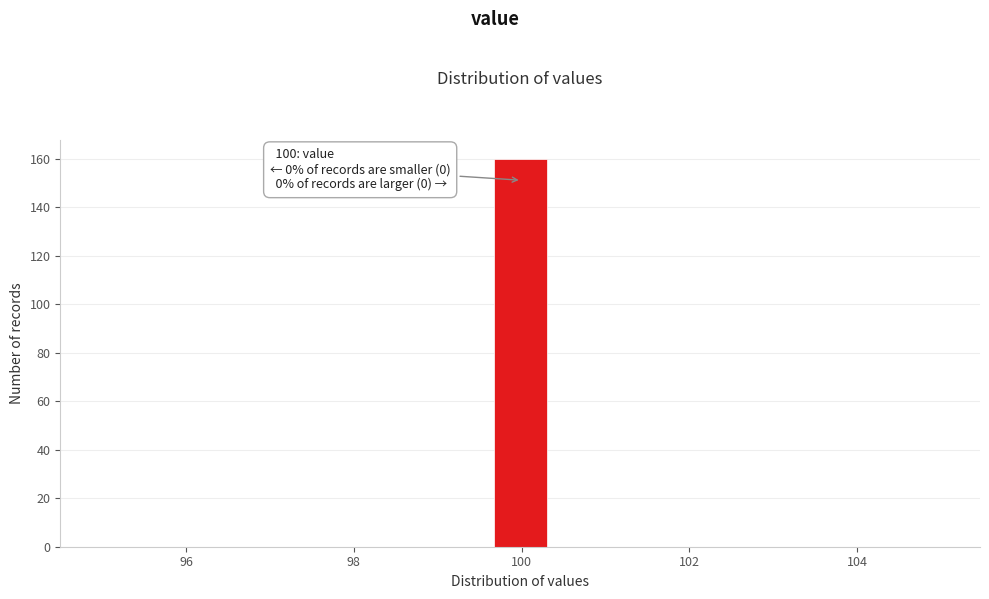

Around what value on the x-axis is the tallest bar? Give the approximate position of its centre, as read against the axis.

100.0